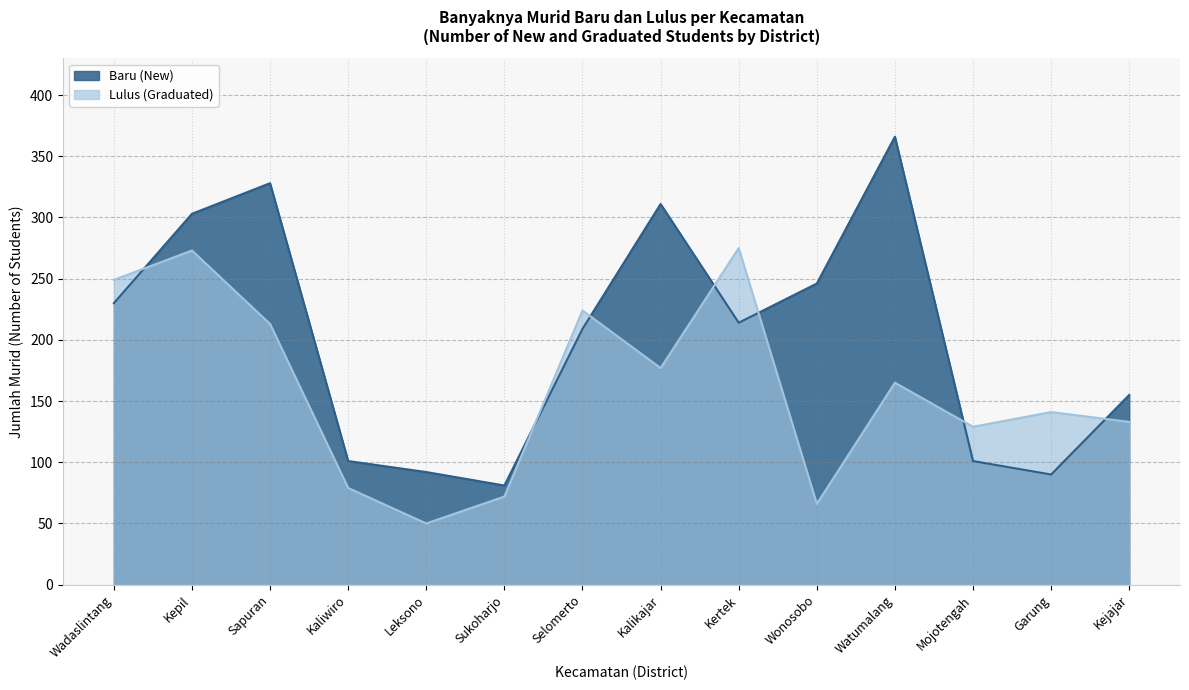

Rank the series by their average value, from highest to lowest.

Baru (New), Lulus (Graduated)